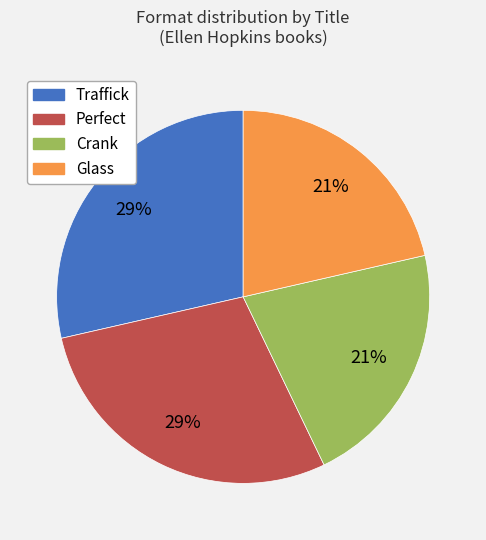

Does Perfect account for over 50% of the chart?

No